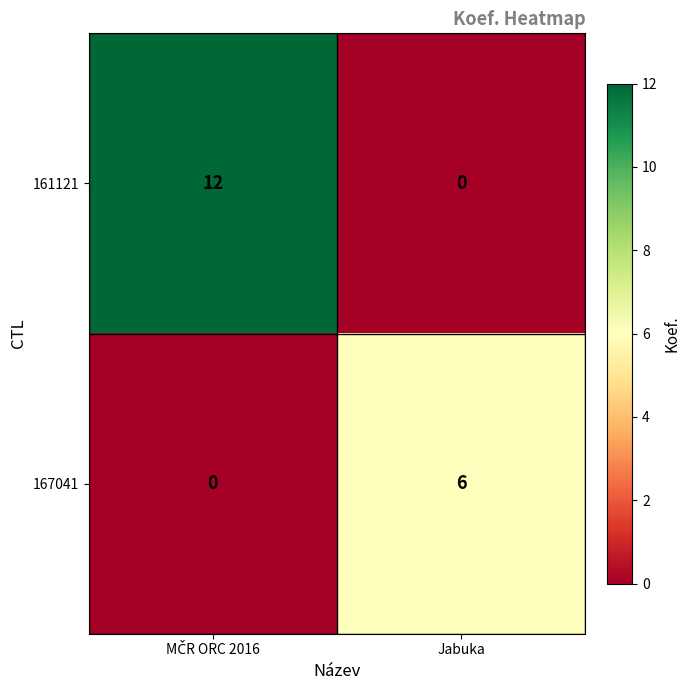

What is the spread (max minus min) of values at Jabuka?

6